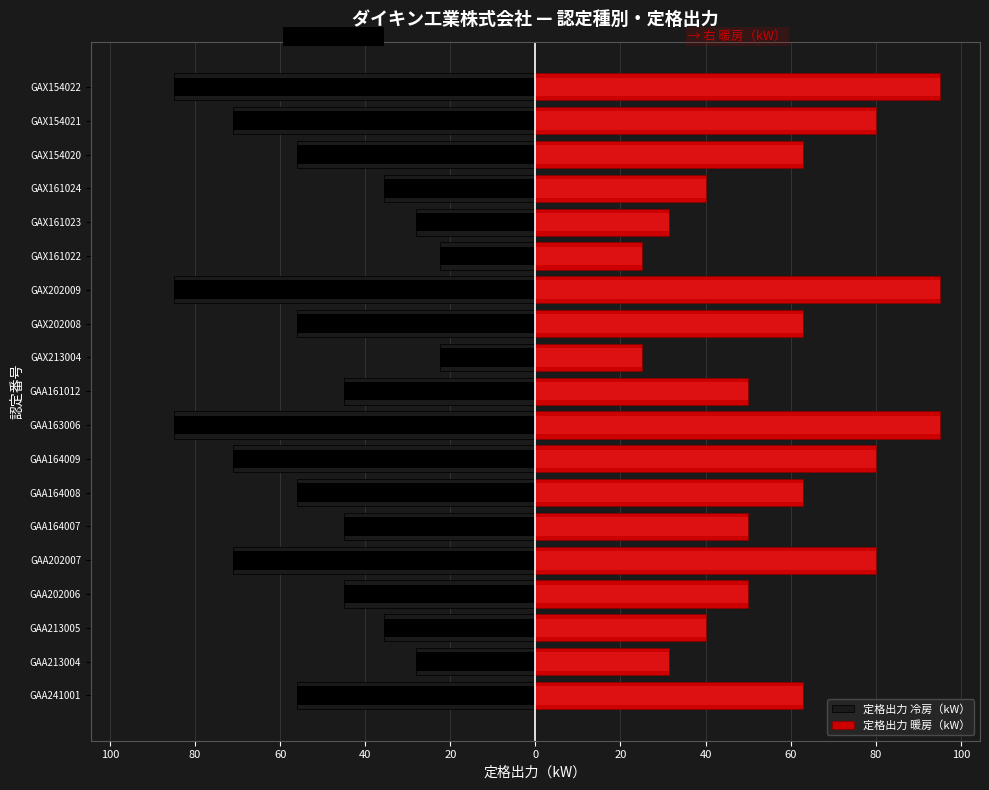

Which has a higher value, GAX213004 or GAA241001?

GAX213004